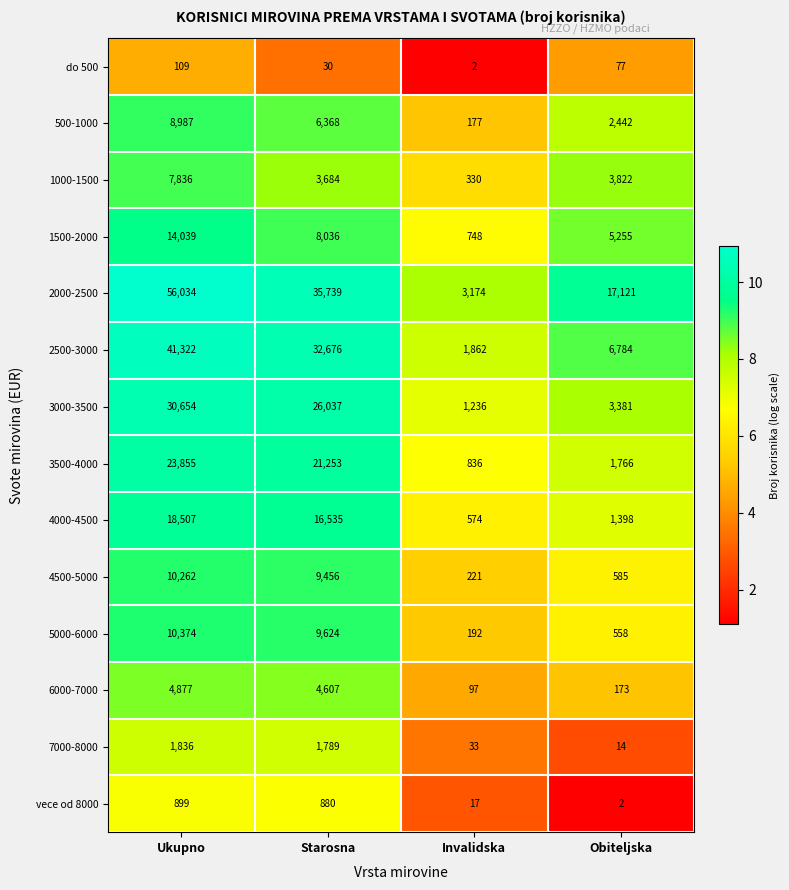

What is the approximate value of vece od 8000 at Invalidska?

17